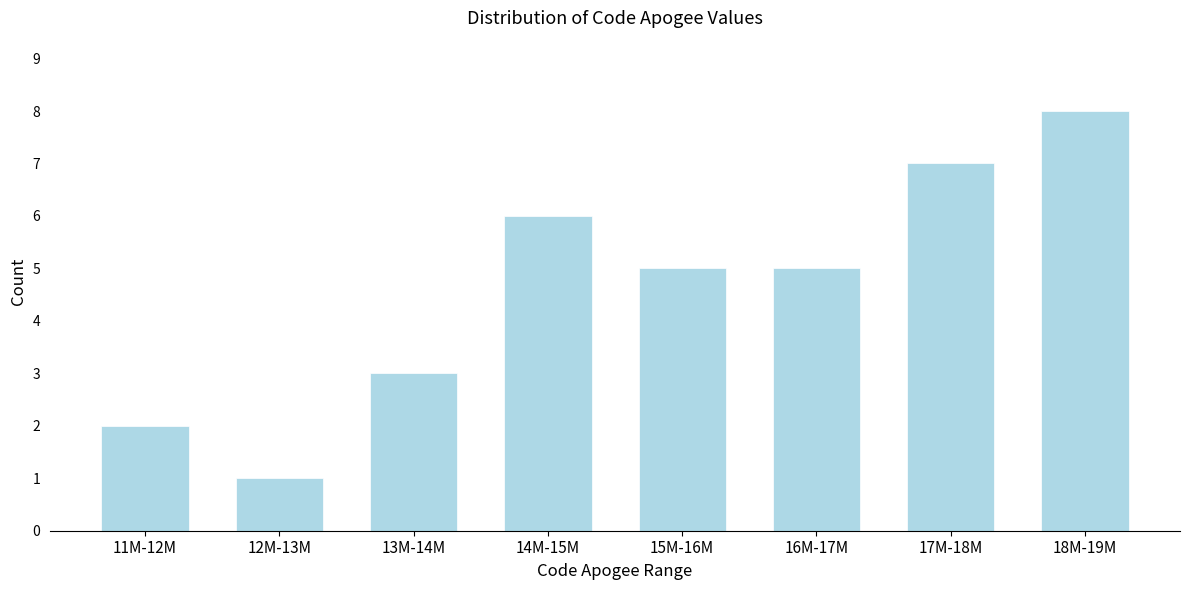

Reading right to left, what are all the values shown in this chart?

18M-19M=8	17M-18M=7	16M-17M=5	15M-16M=5	14M-15M=6	13M-14M=3	12M-13M=1	11M-12M=2